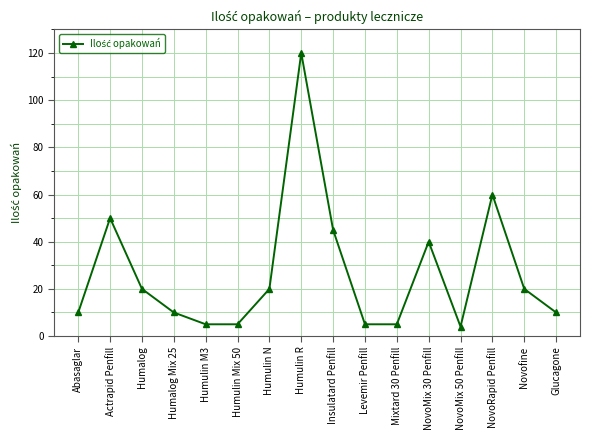

The chart shows a value of 120 at Humulin R. True or false?

True